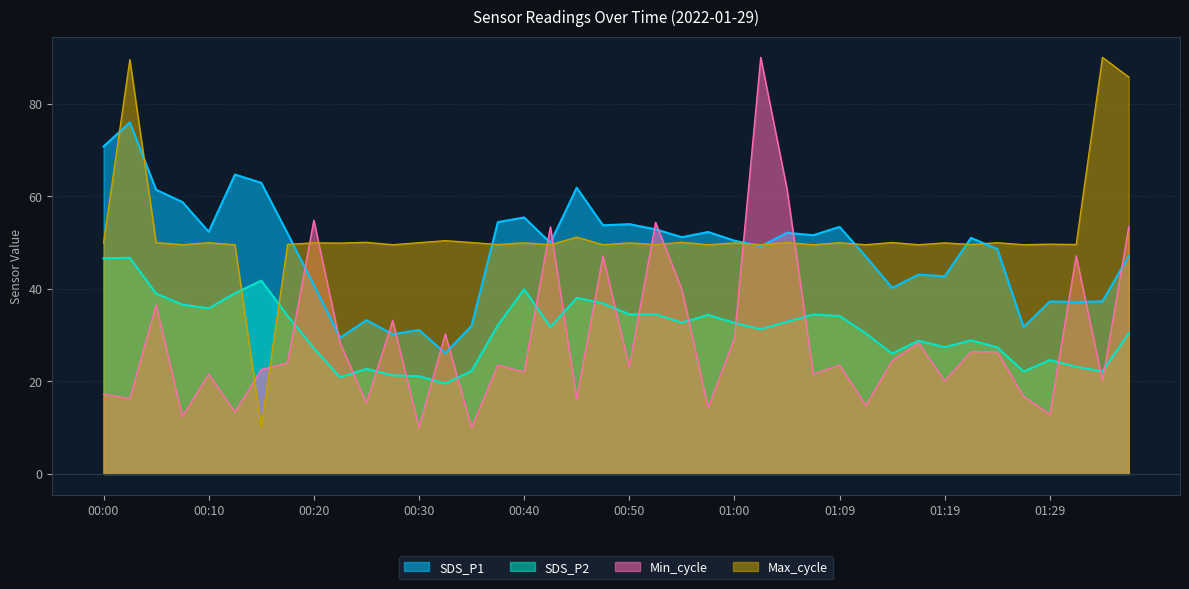

Where is the first local minimum for Min_cycle?

00:03